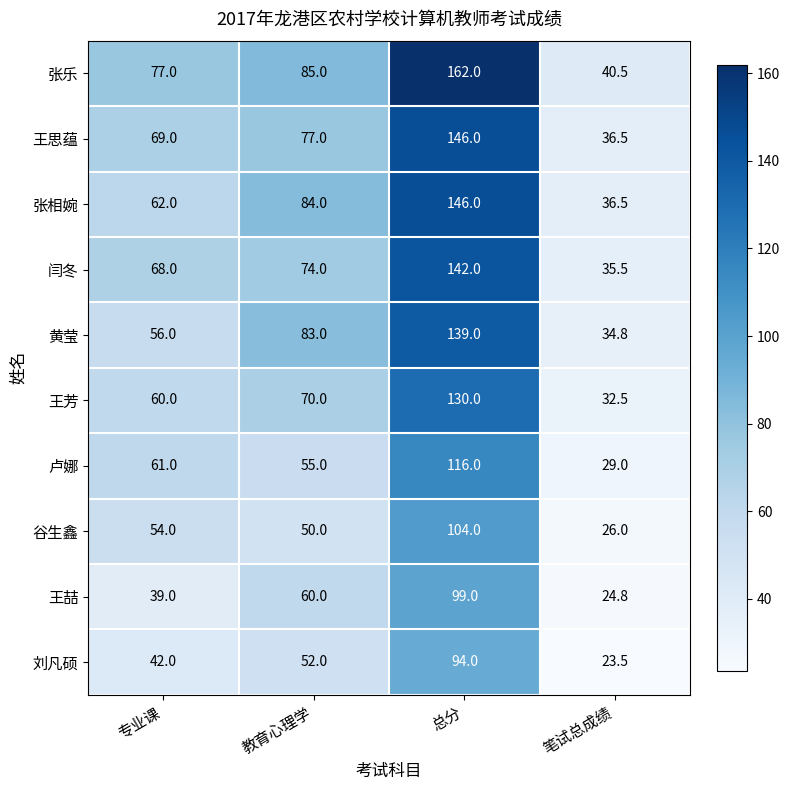

List the labels in order of 王芳 value, smallest first.

笔试总成绩, 专业课, 教育心理学, 总分